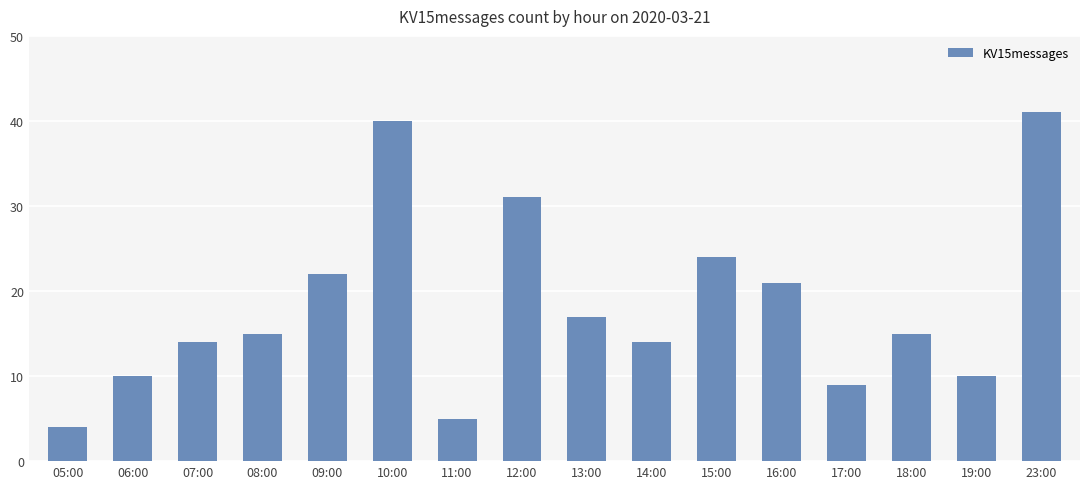

Reading left to right, list all the values displayed in this chart.

05:00=4	06:00=10	07:00=14	08:00=15	09:00=22	10:00=40	11:00=5	12:00=31	13:00=17	14:00=14	15:00=24	16:00=21	17:00=9	18:00=15	19:00=10	23:00=41